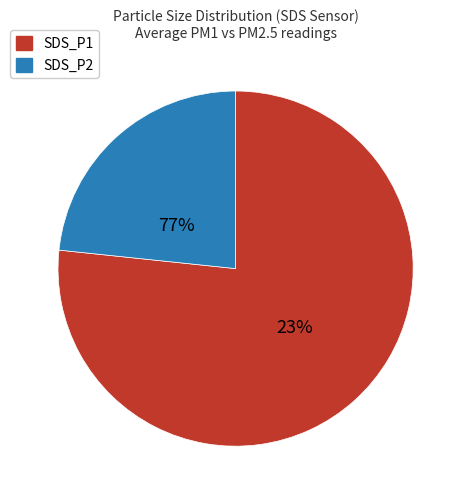

What is the largest slice in the pie chart?

SDS_P1